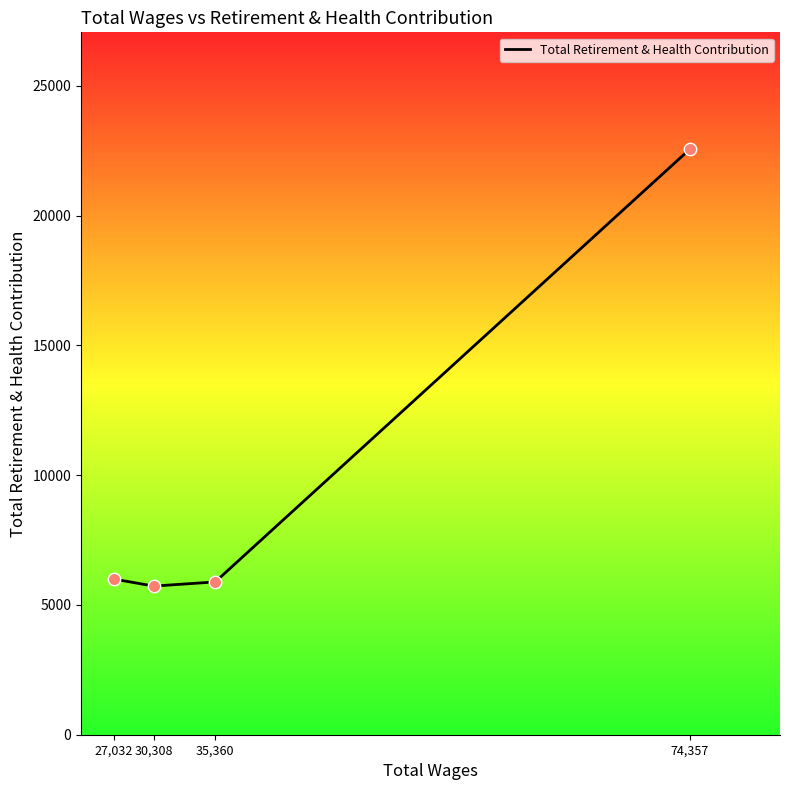

Approximately how many times larger is the value at 74,357 compared to 35,360?

3.8